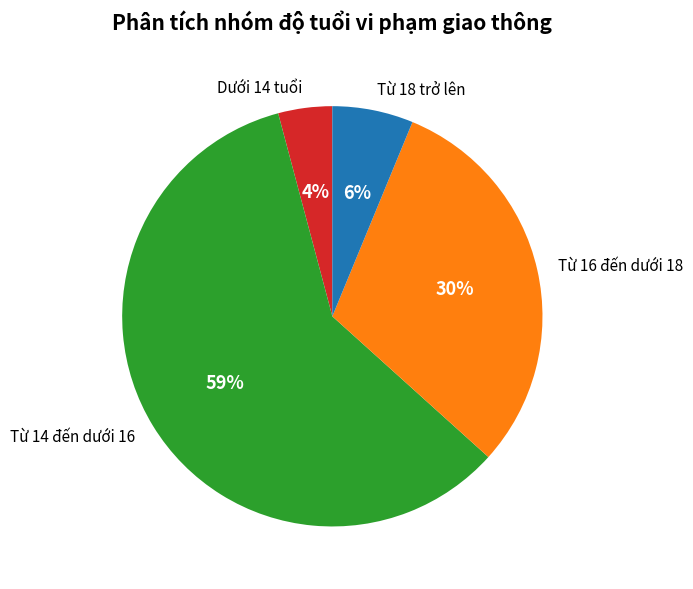

True or false: Dưới 14 tuổi accounts for 11% of the total.

False